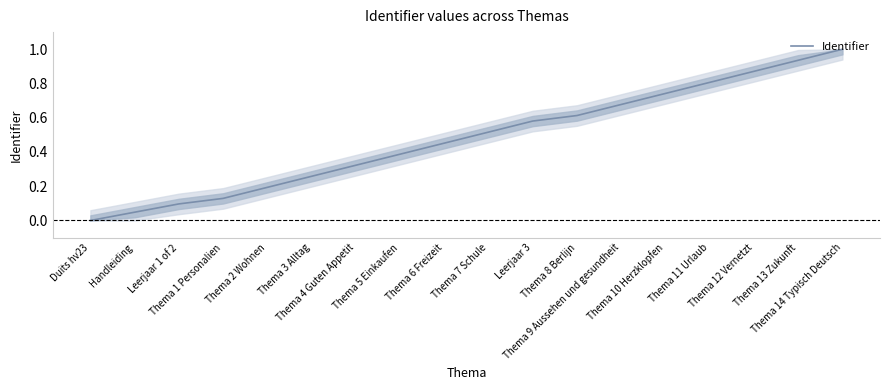

Which category has the lowest value across all series?

Duits hv23